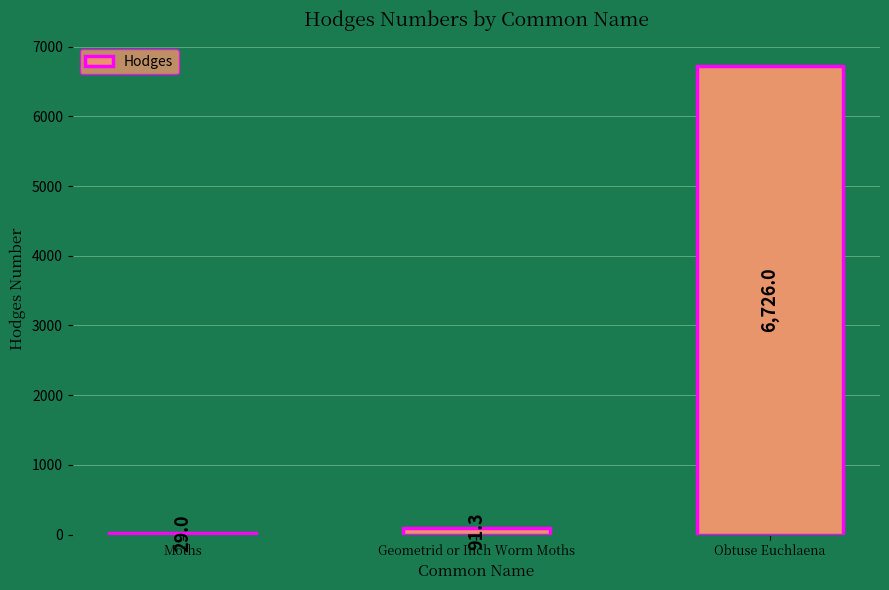

What is the ratio of the value at Obtuse Euchlaena to the value at Geometrid or Inch Worm Moths?

73.7